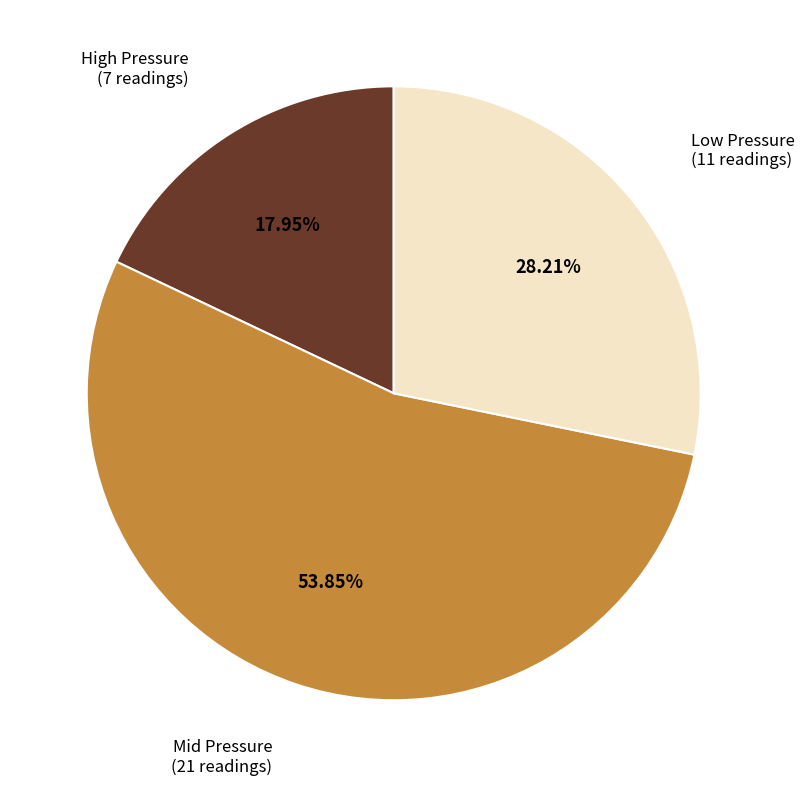

Is there any slice that represents more than half of the pie?

Yes